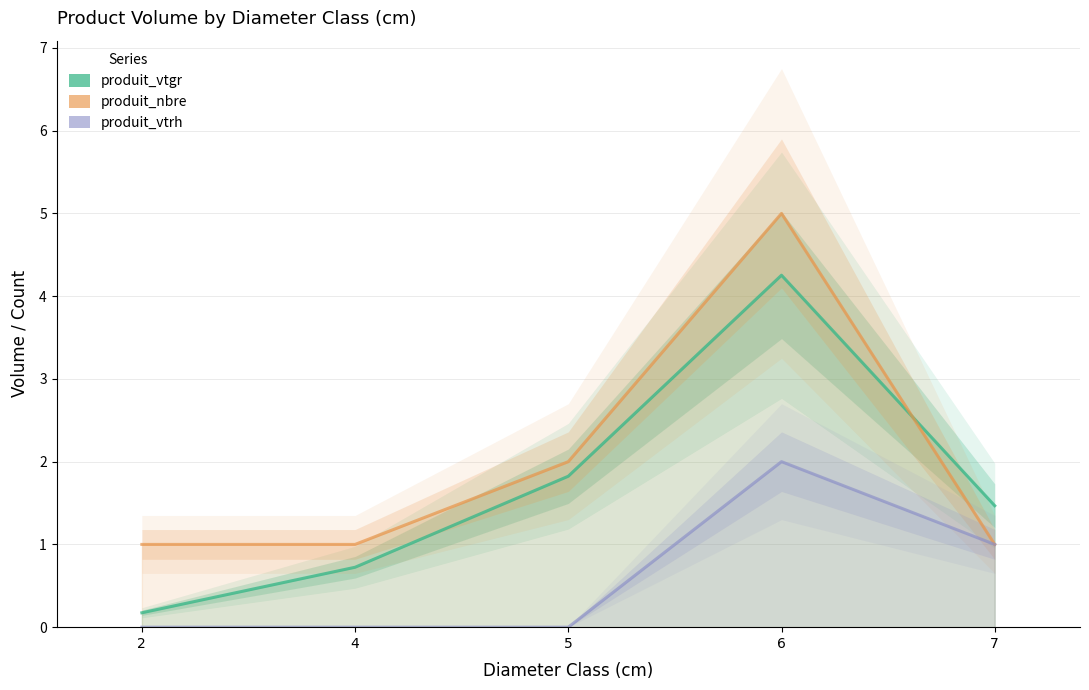

True or false: produit_vtrh has a value of 0.9 at 4.

False